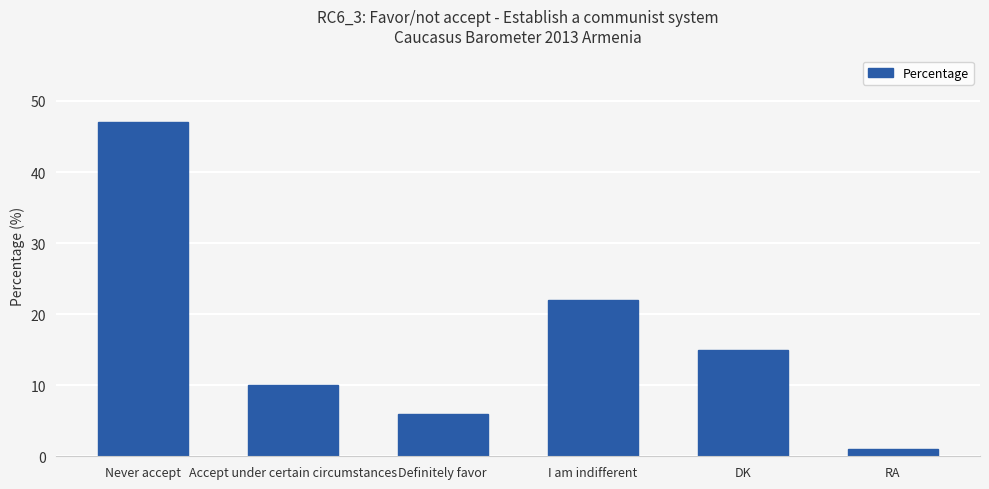

What is the label of the 5th bar from the left?

DK